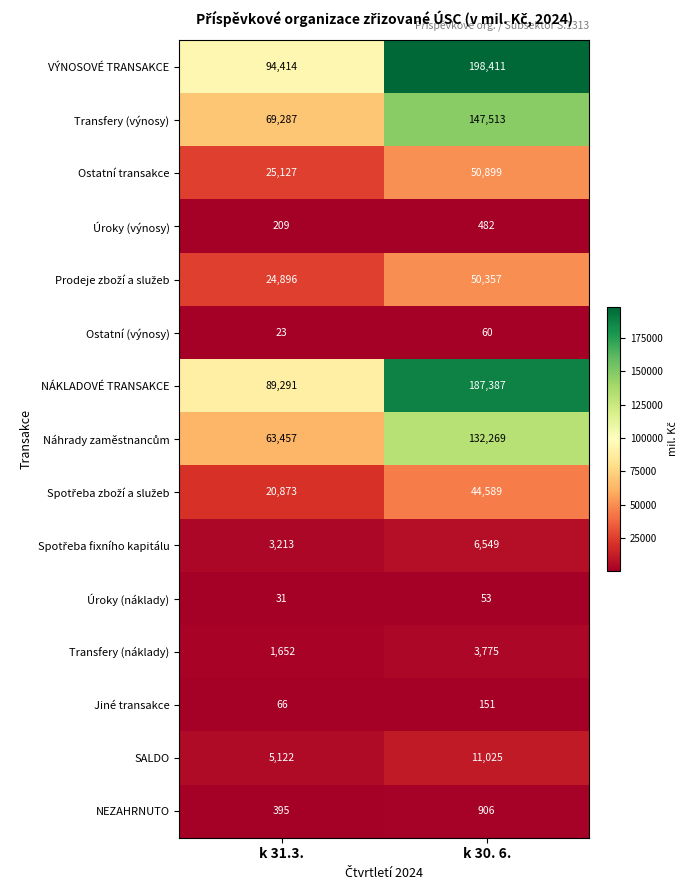

The value of Jiné transakce at k 31.3. is 27. True or false?

False